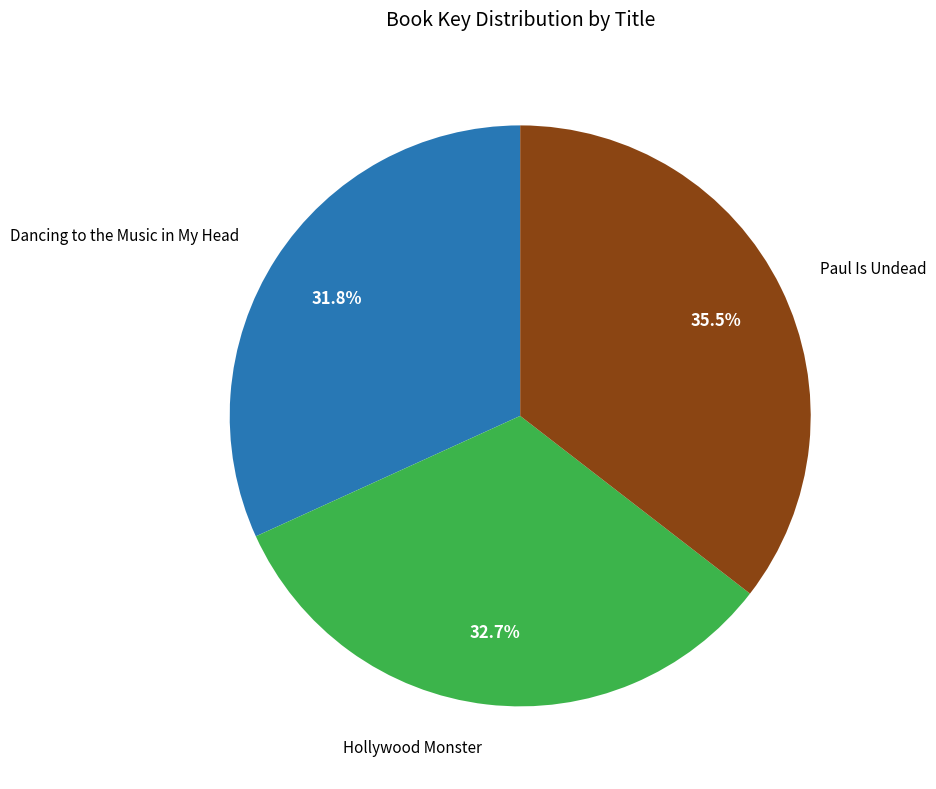

Does Paul Is Undead represent more than half of the total?

No